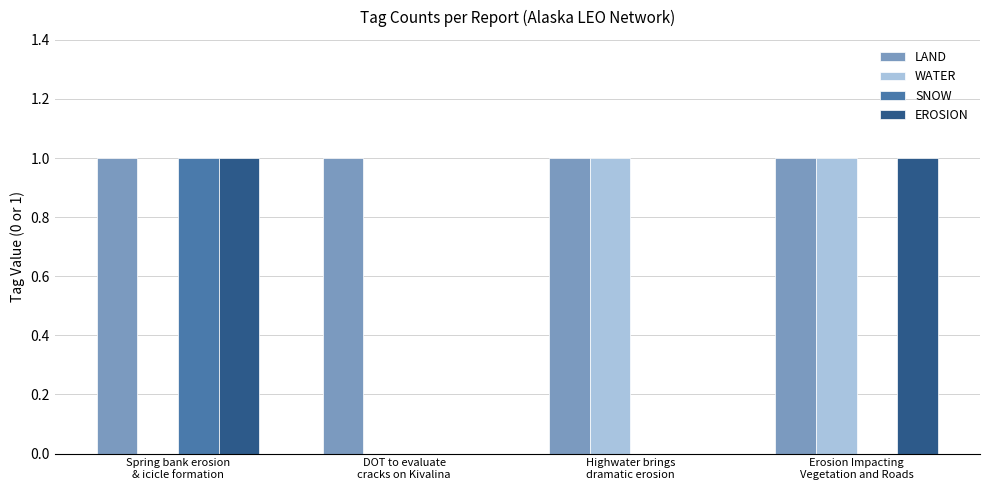

The value of LAND at DOT to evaluate
cracks on Kivalina is 2. True or false?

False